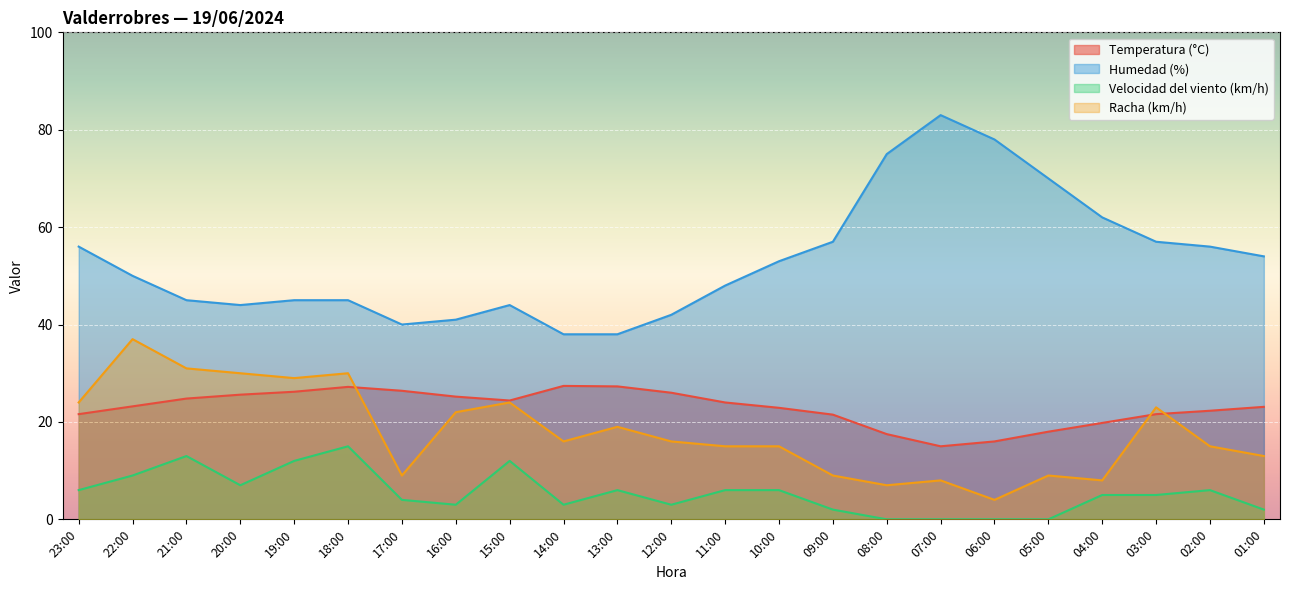

What position from the left is 06:00?

18